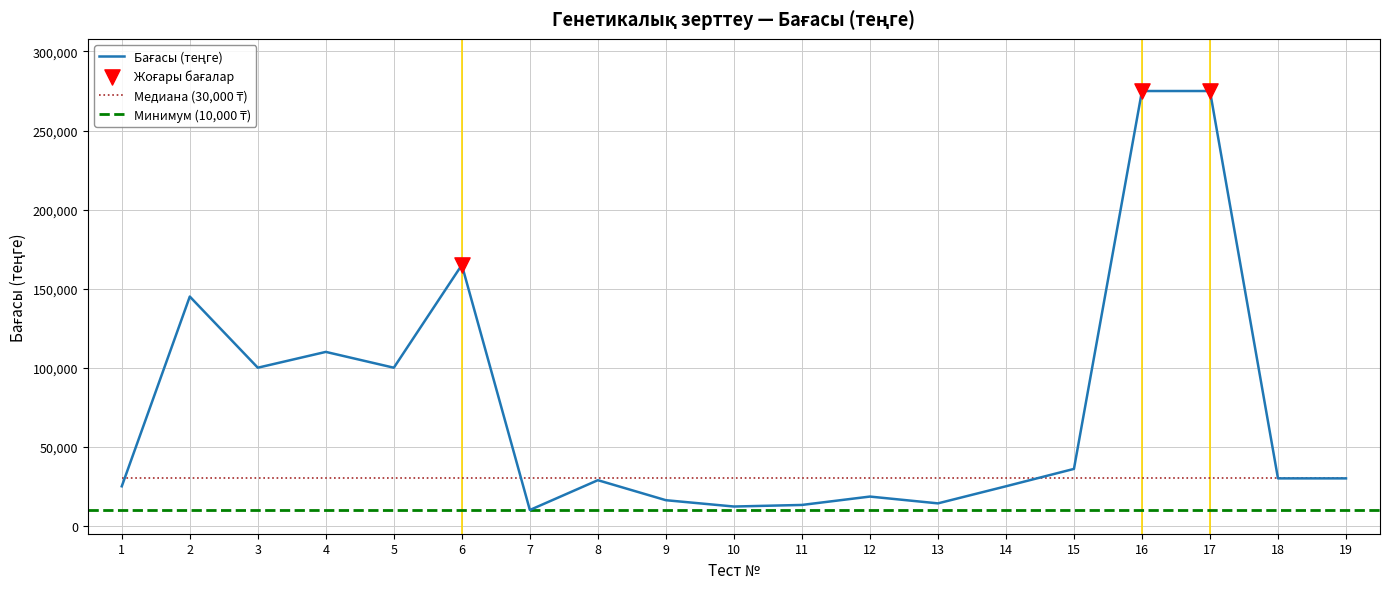

What is the change in value from 10 to 14?

+12800